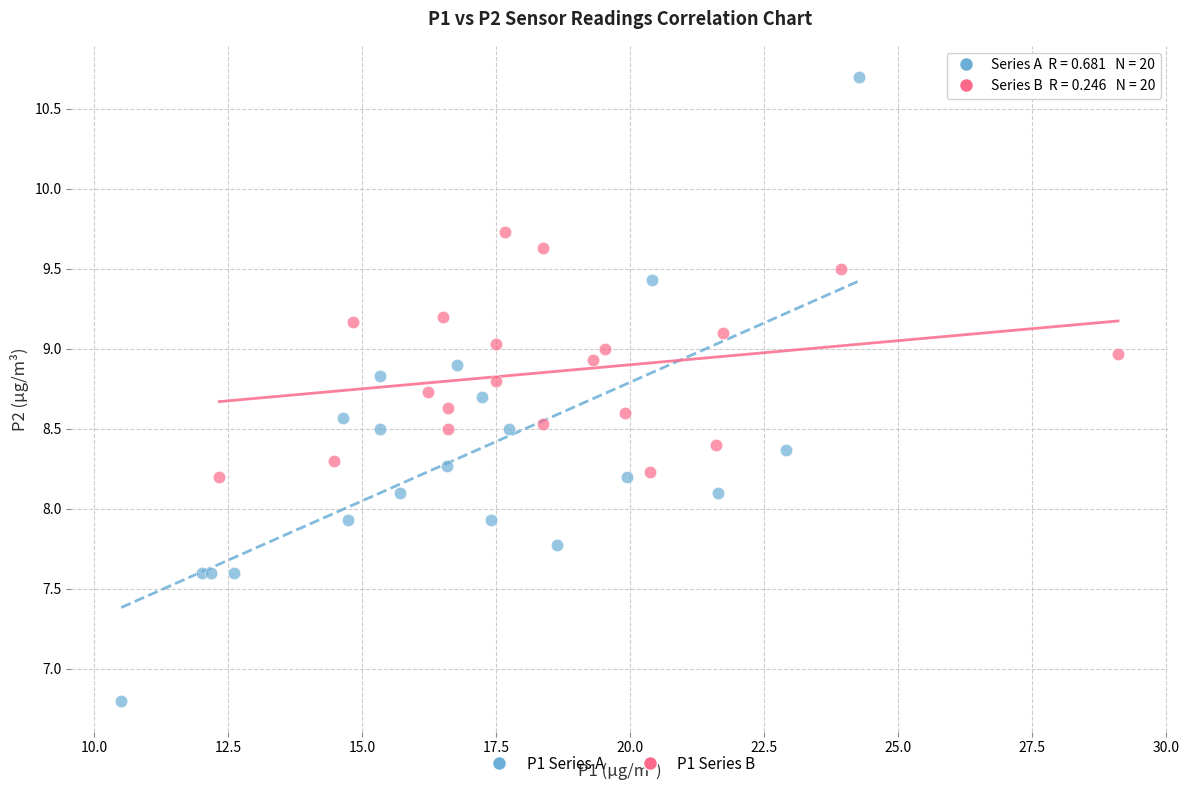

What are all the series names shown in the legend?

P1 Series A, P1 Series B